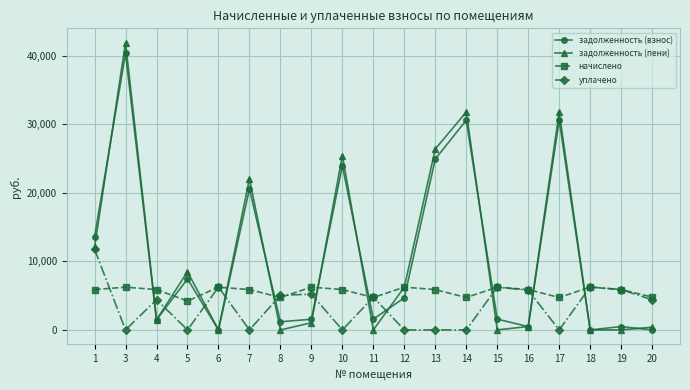

At which category does задолженность (пени) reach its first local peak?

3